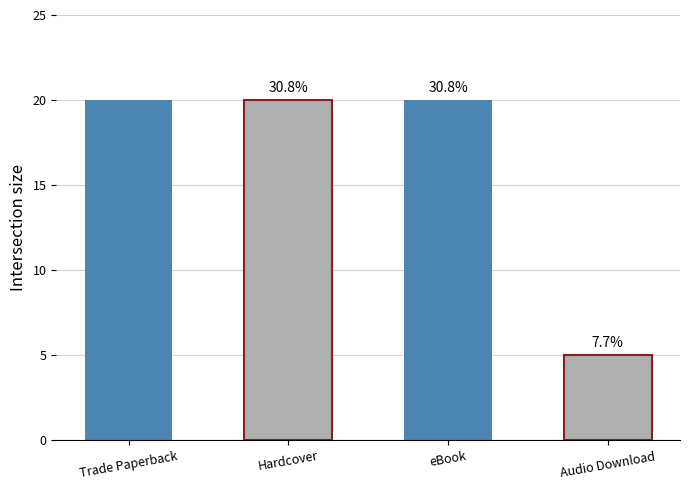

List the labels in order of value, largest first.

Trade Paperback, Hardcover, eBook, Audio Download